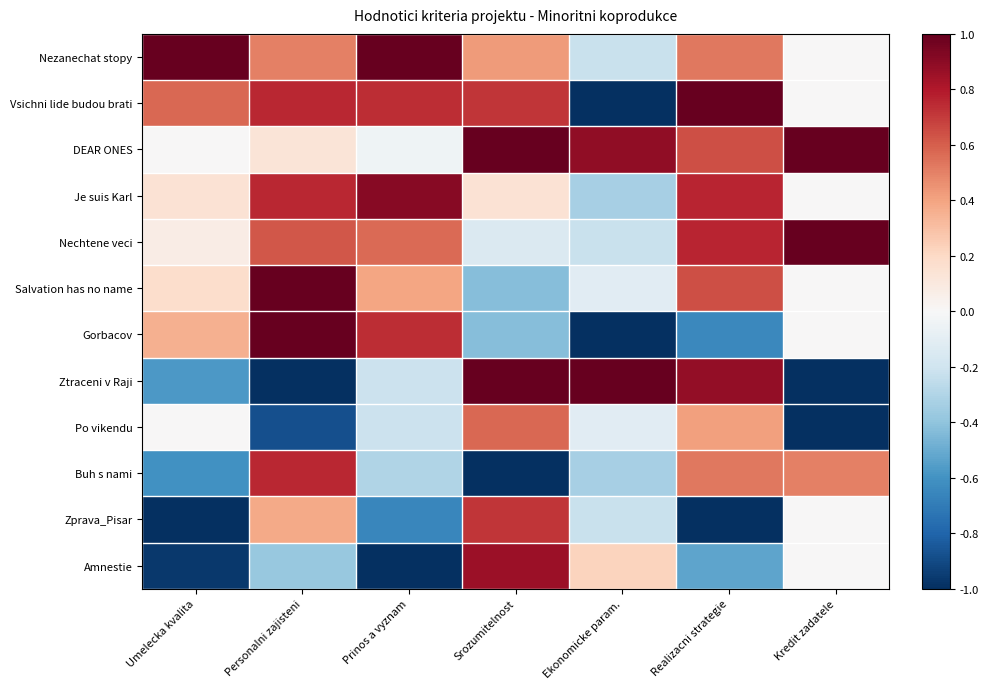

What is the spread (max minus min) of values at Personalni zajisteni?

2.0